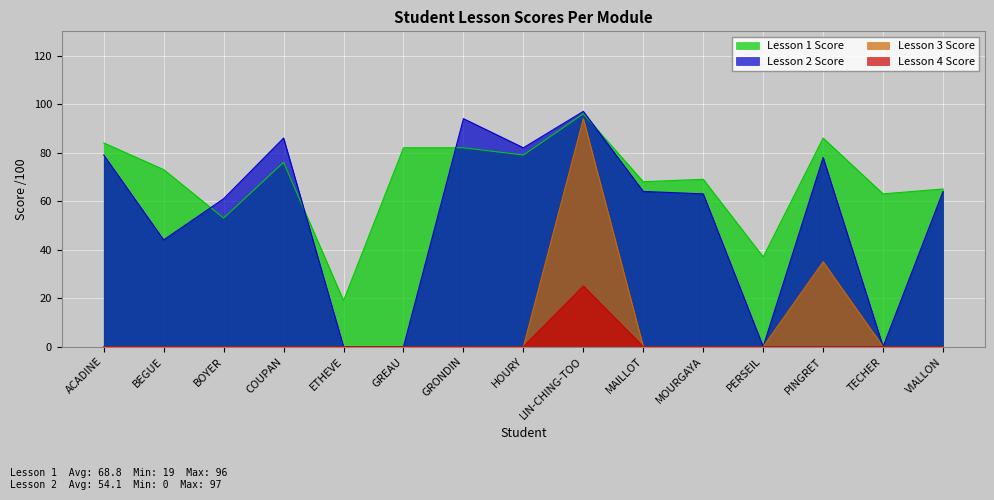

What is the difference between the Lesson 1 Score values at PINGRET and HOURY?

7